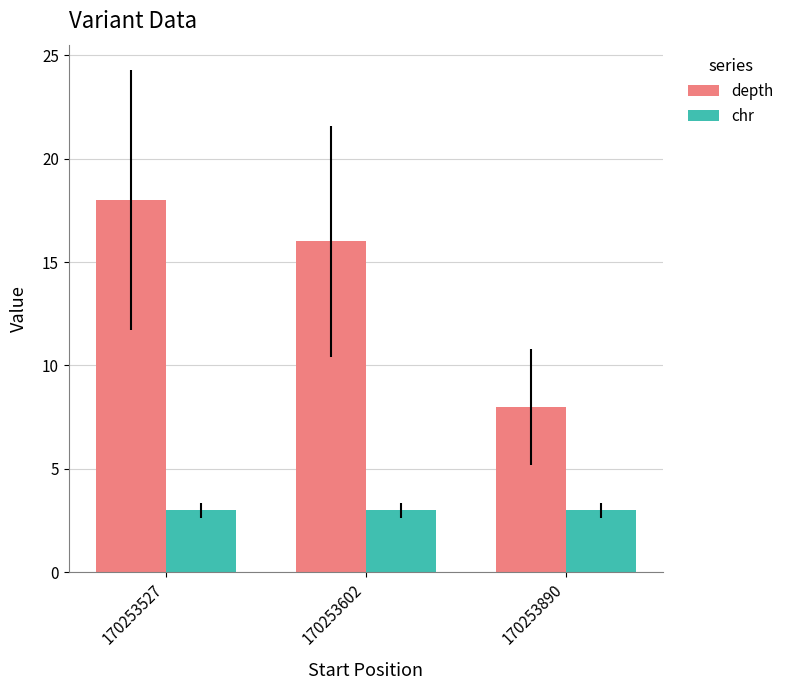

Reading left to right, extract all data points from this chart.

depth: 170253527=18	170253602=16	170253890=8
chr: 170253527=3	170253602=3	170253890=3